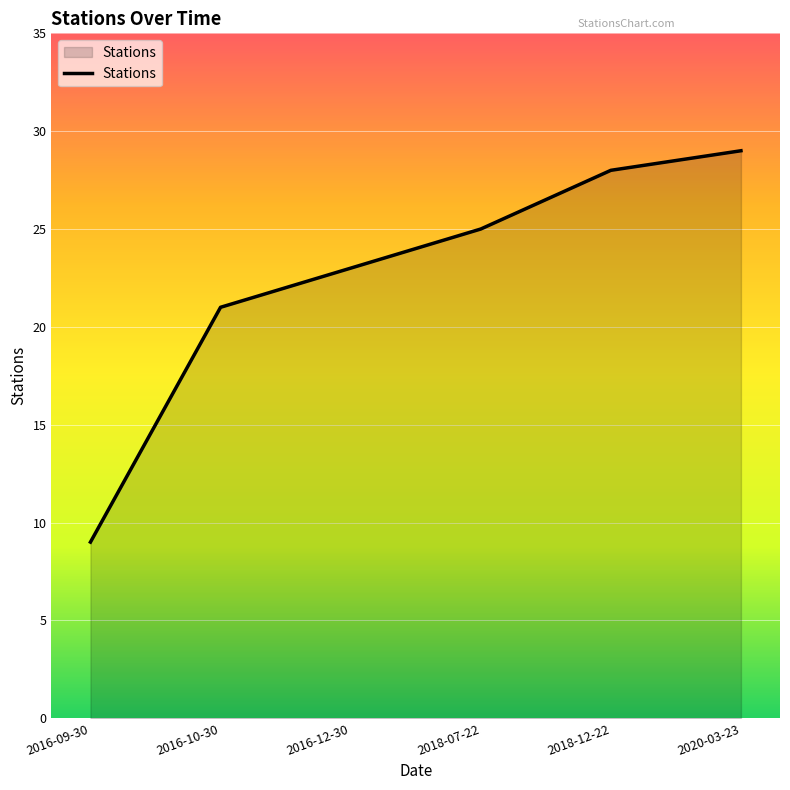

What position from the left is 2018-12-22?

5